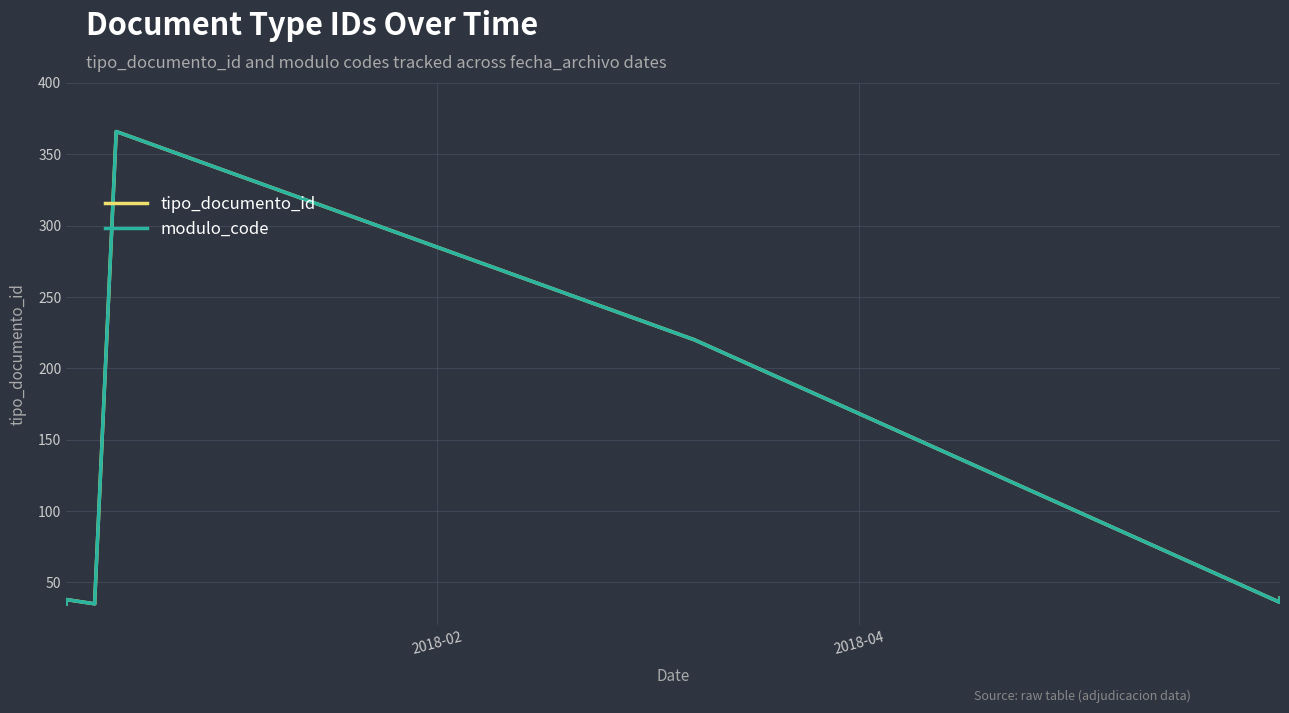

What are all the series names shown in the legend?

tipo_documento_id, modulo_code